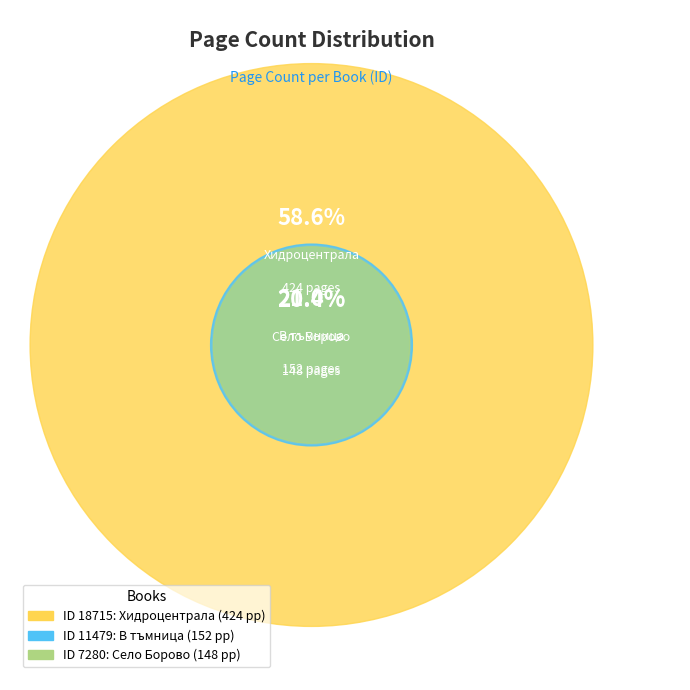

True or false: 18715 accounts for 52% of the total.

False